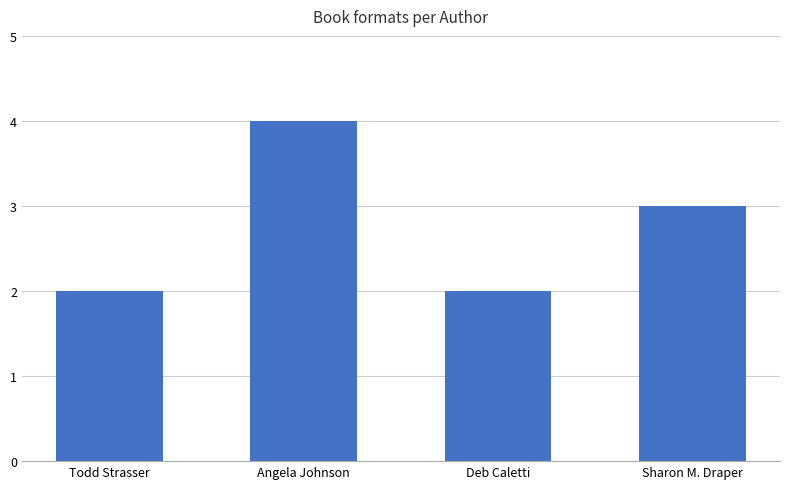

Which has a higher value, Sharon M. Draper or Angela Johnson?

Angela Johnson